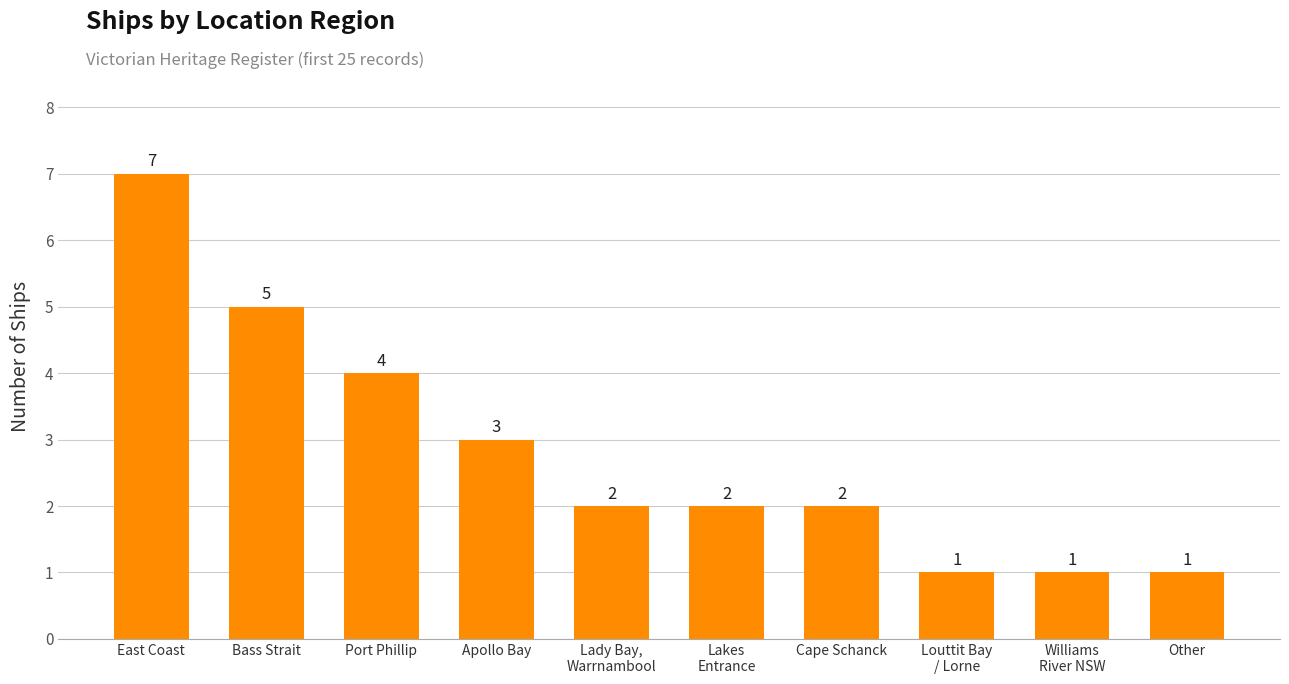

Is it true that the value at East Coast is 5?

False